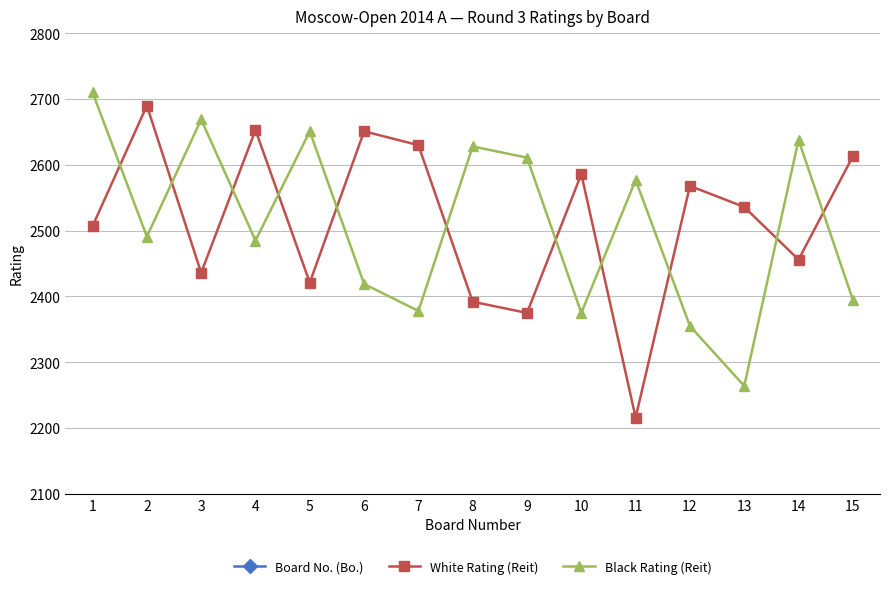

Which series has the largest total across all categories?

White Rating (Reit)